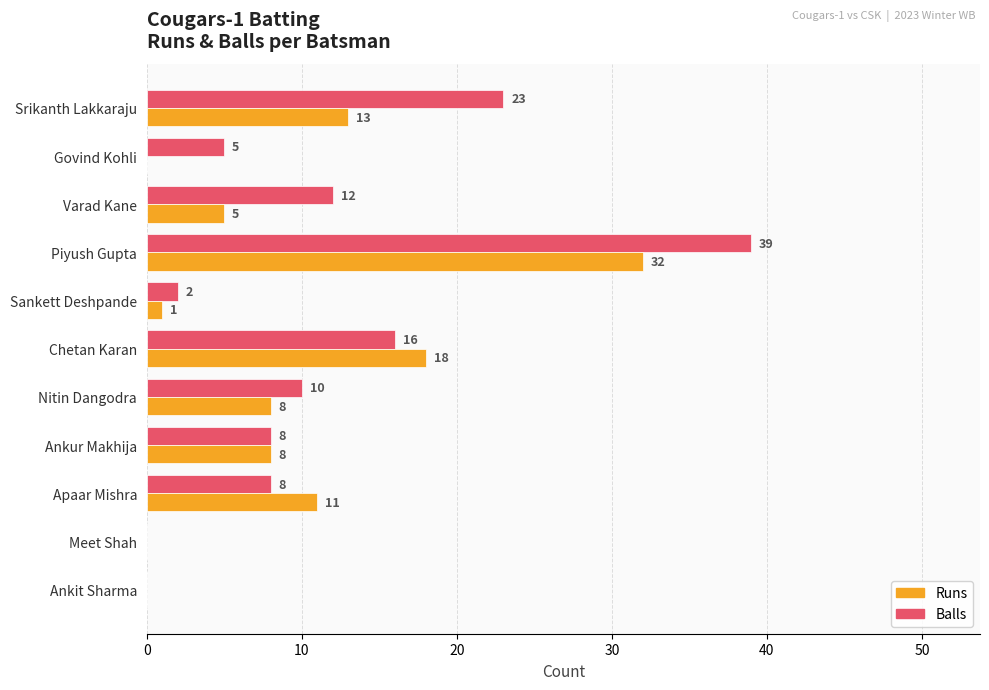

What is the maximum value shown in the chart?

39